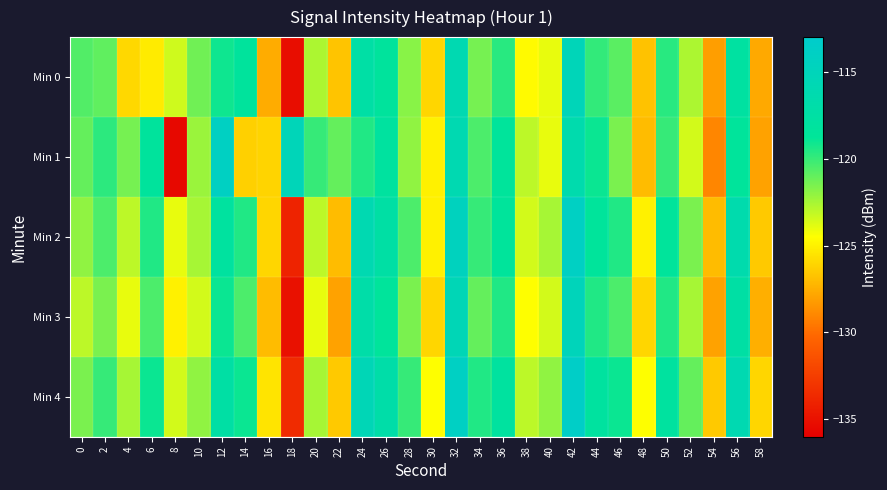

Which category has the lowest value across all series?

8